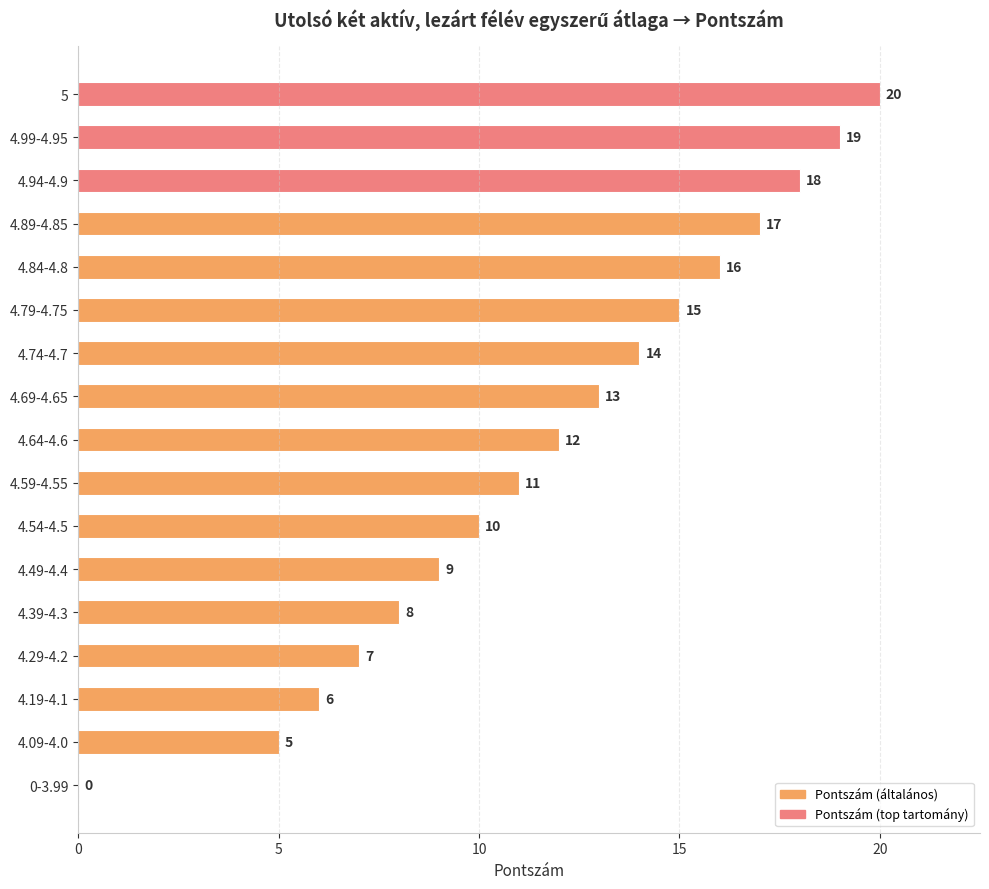

Which has a higher value, 4.39-4.3 or 4.84-4.8?

4.84-4.8